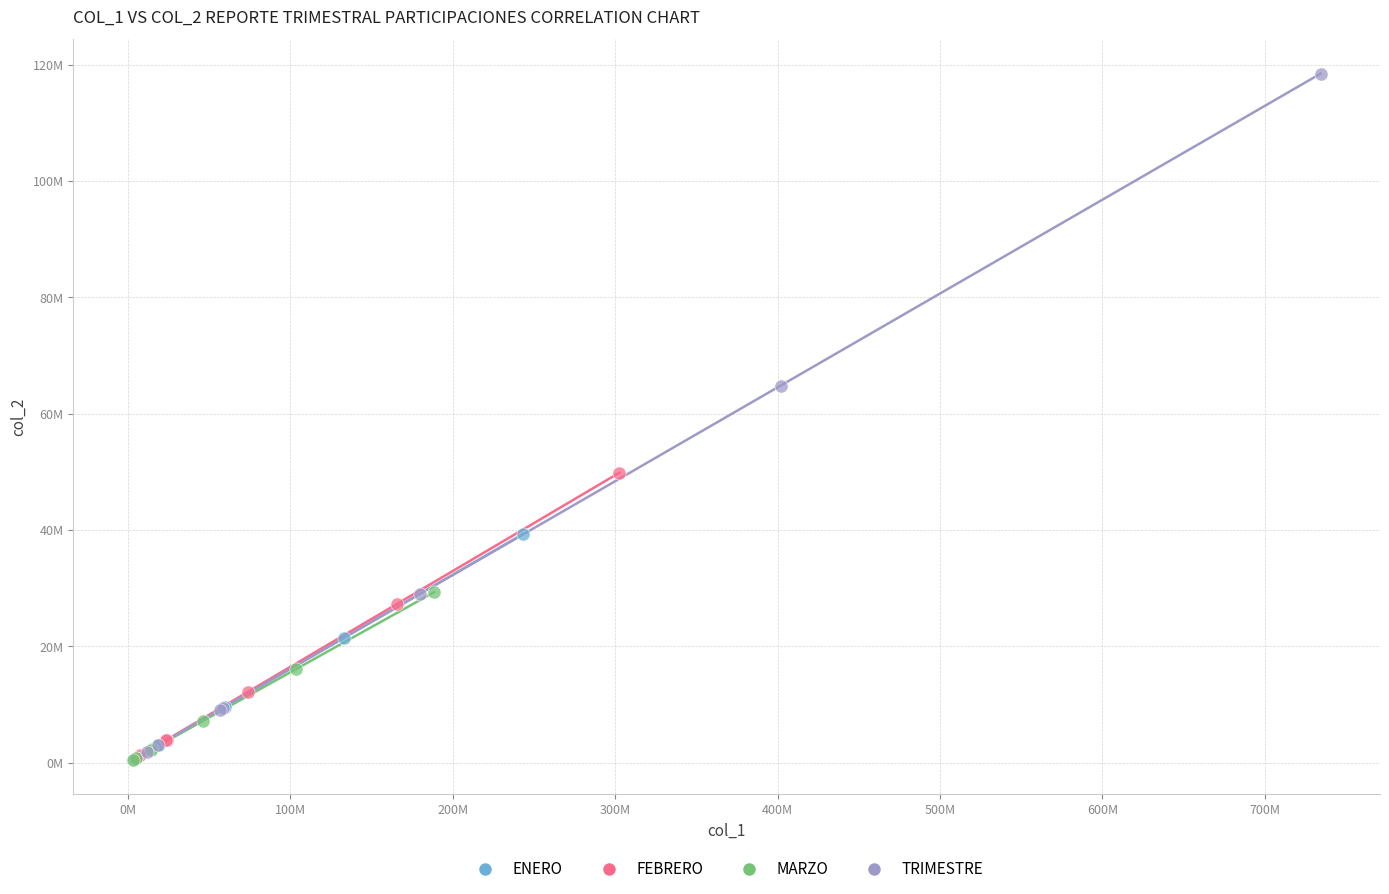

Which series reaches the maximum Y coordinate?

TRIMESTRE